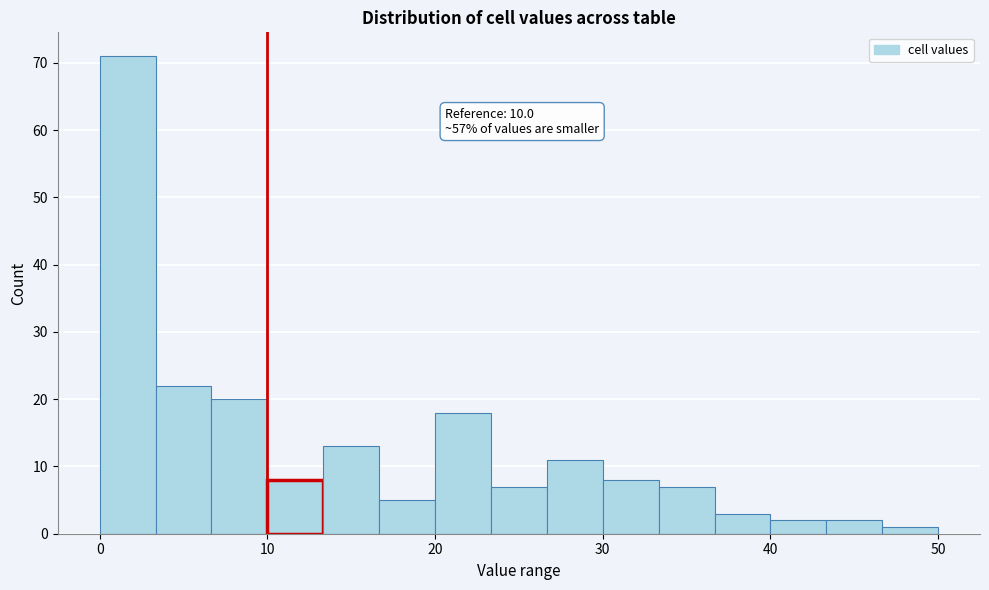

Around what value on the x-axis is the tallest bar? Give the approximate position of its centre, as read against the axis.

2